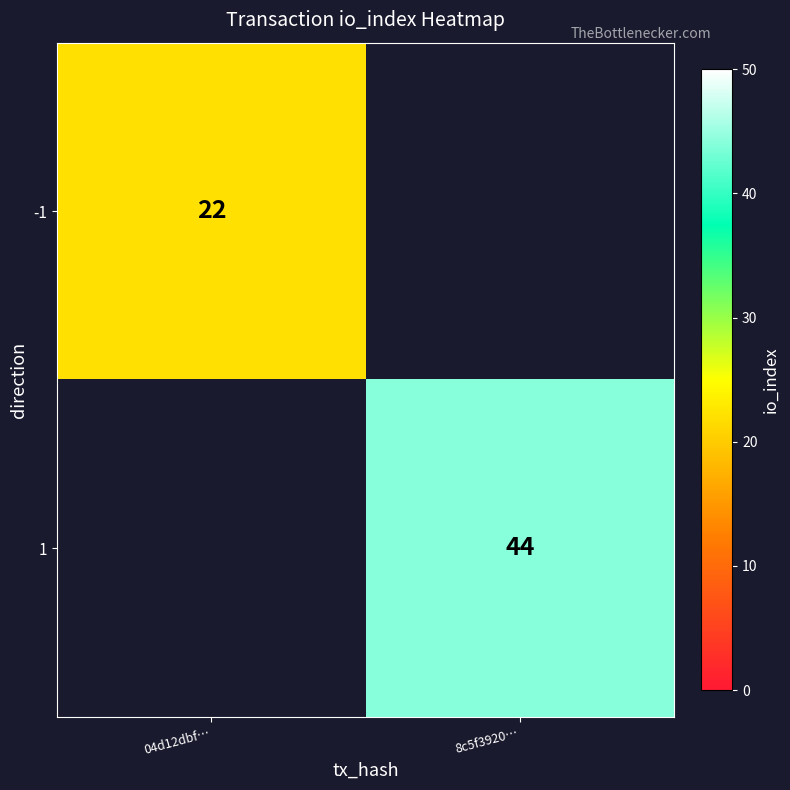

The 1 series shows 65 at 8c5f3920…. True or false?

False